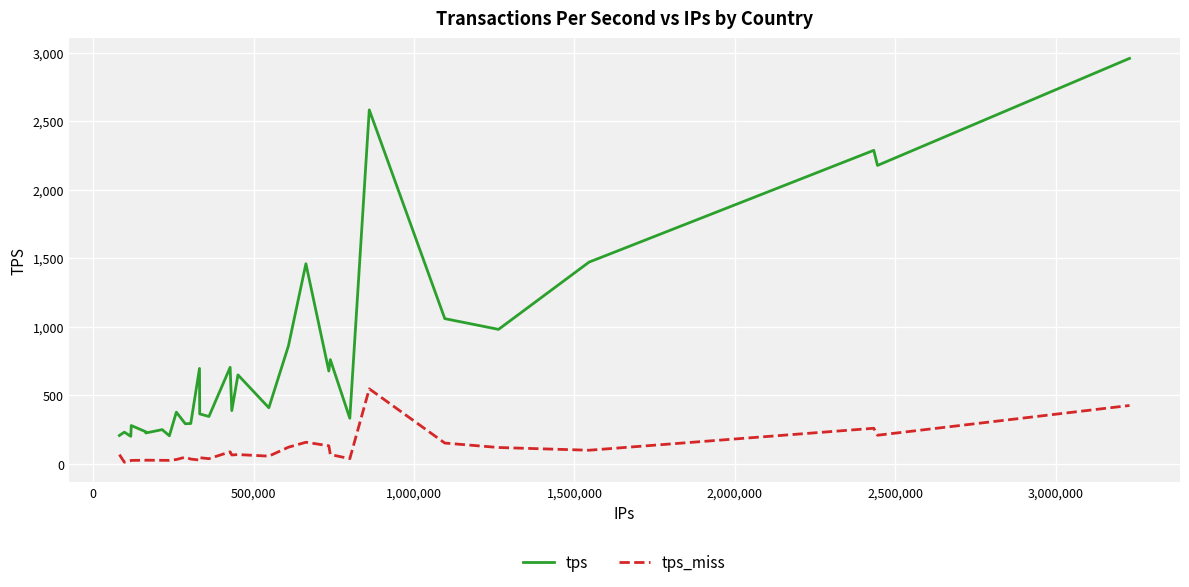

True or false: tps_miss and tps intersect in this chart.

False